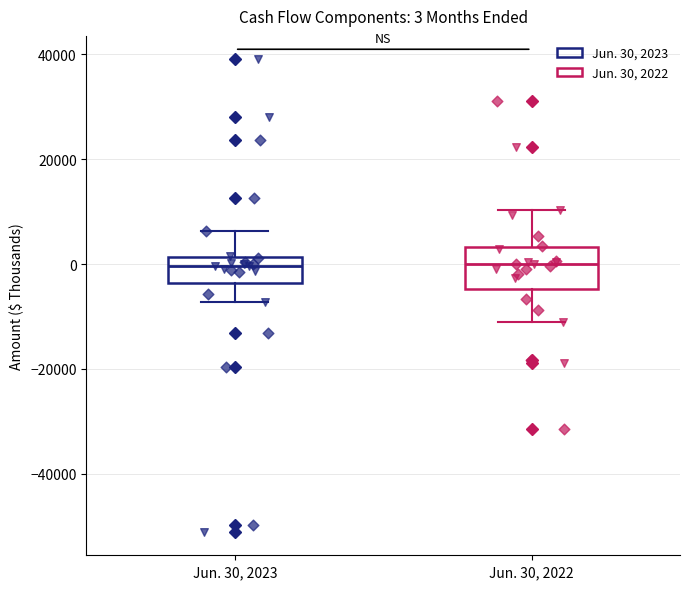

Comparing the boxes themselves (not the whiskers), which one is the tallest?

Jun. 30, 2022